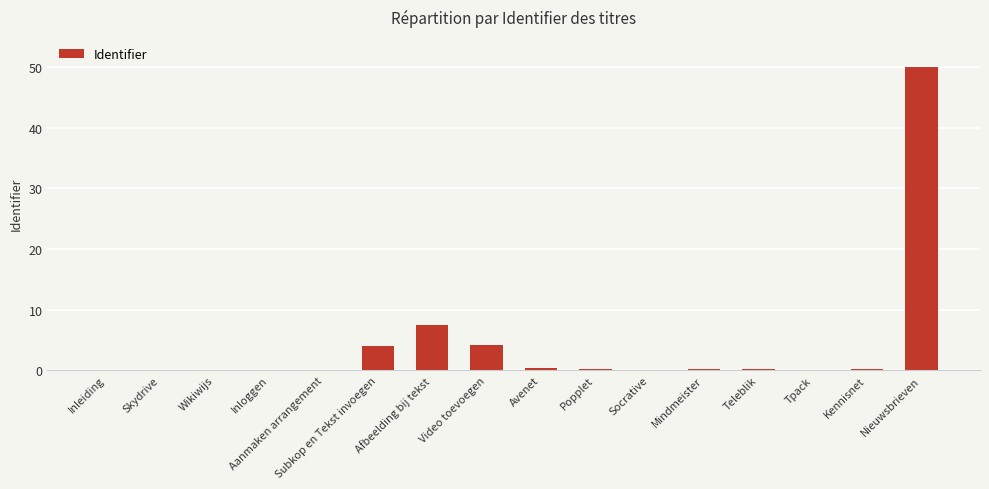

Is it true that the value at Tpack is 0.1?

True